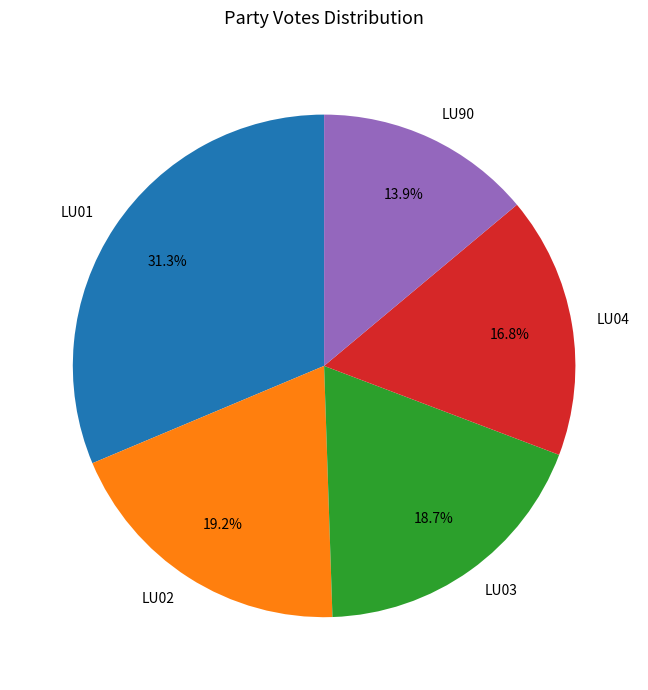

Which slice is the smallest?

LU90